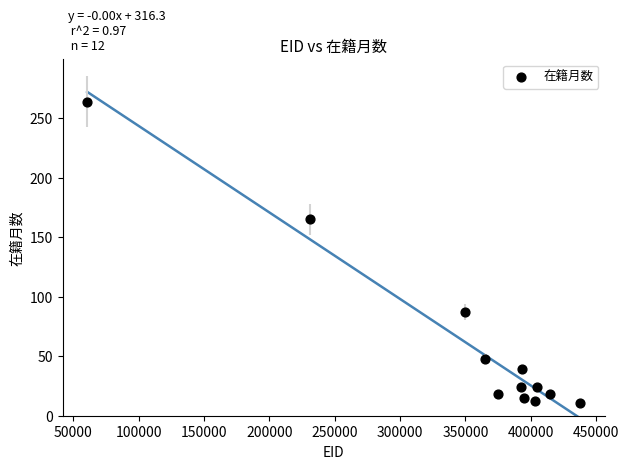

What Y value in the scatter plot is closest to 137?

165